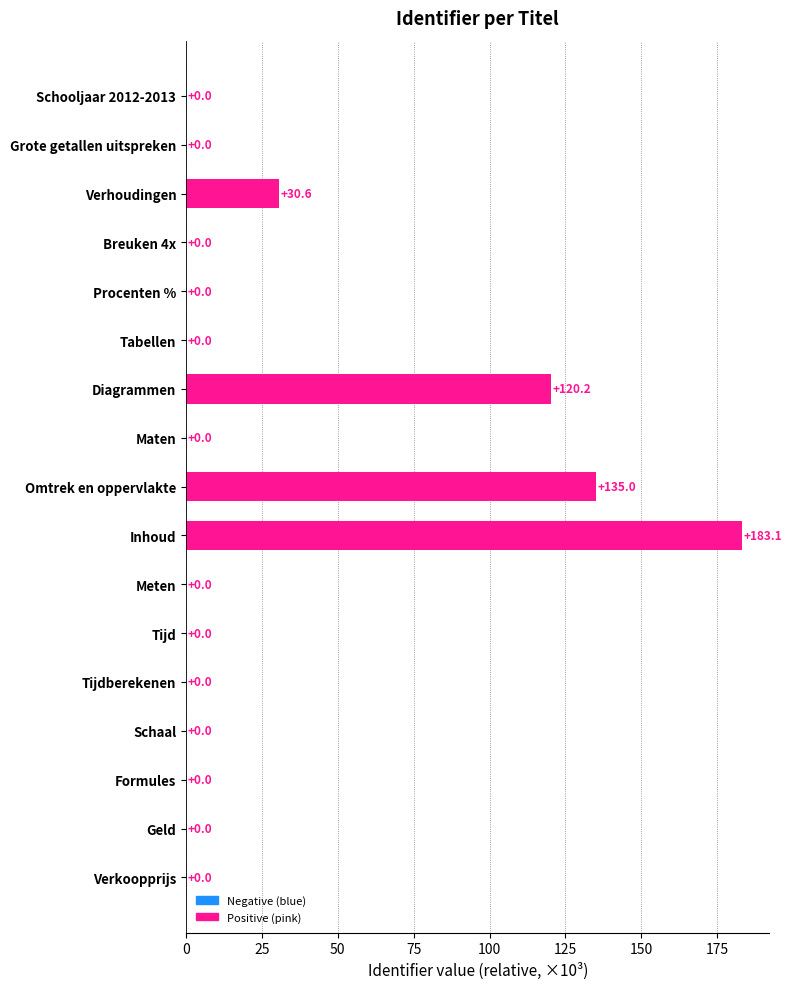

Between Verkoopprijs and Diagrammen, which is larger?

Diagrammen